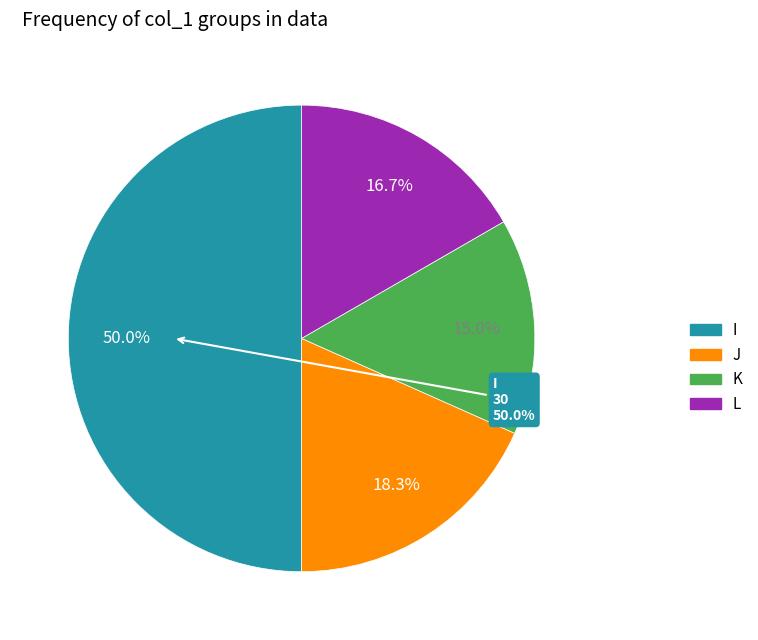

To the nearest percent, what is the average slice percentage?

25%